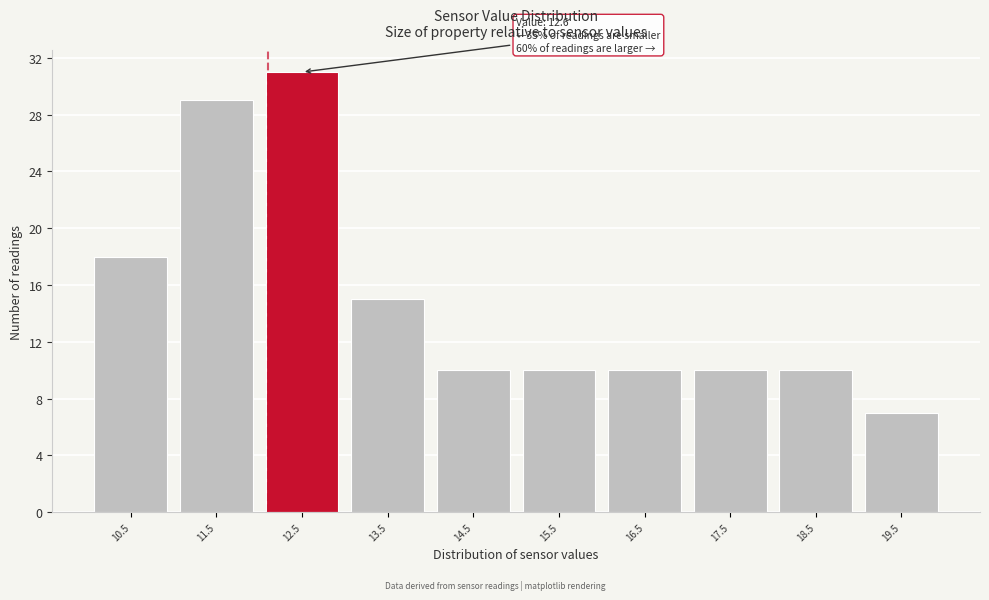

Reading left to right, list all the values displayed in this chart.

18	29	31	15	10	10	10	10	10	7